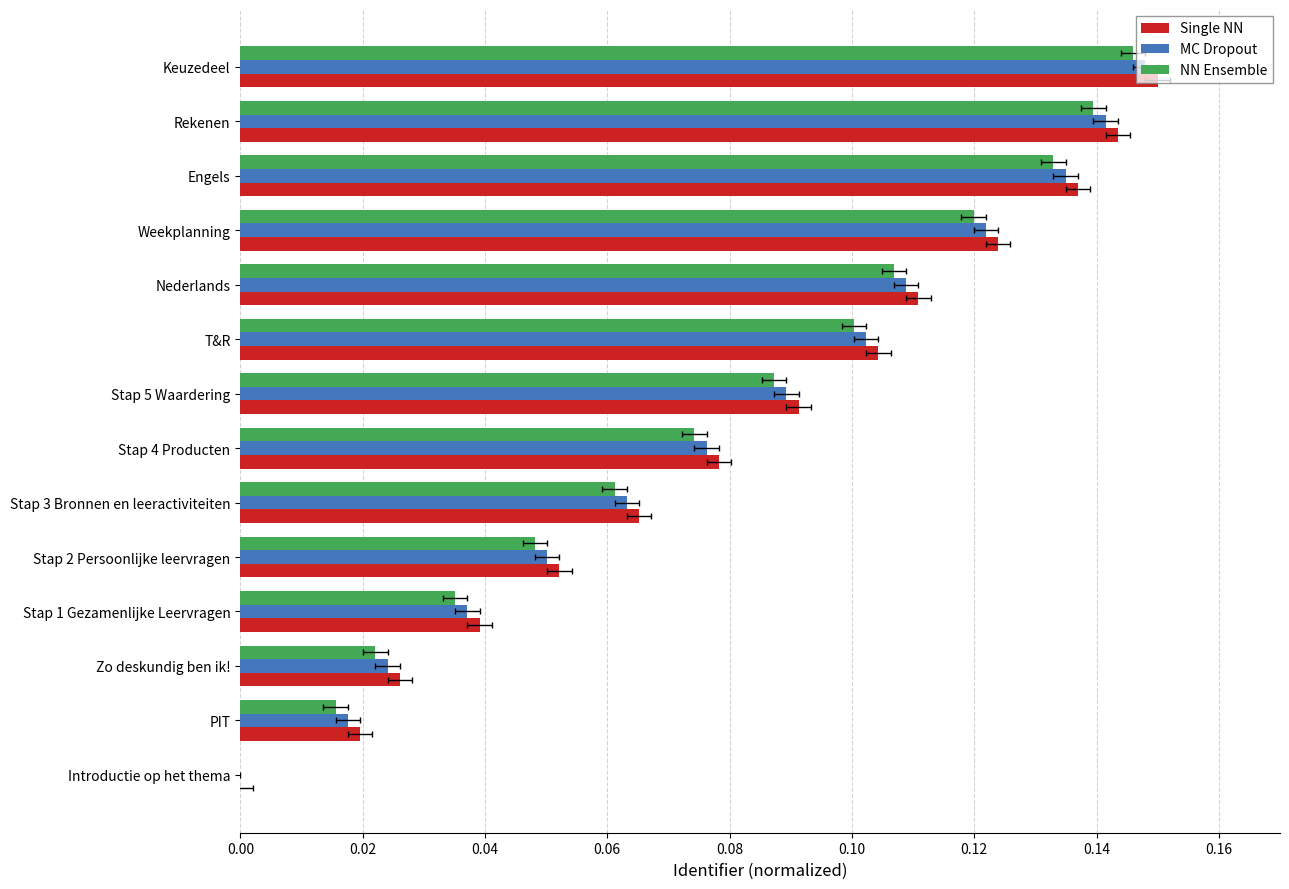

Reading right to left, what are all the values shown in this chart?

Single NN: 0.1	0.1	0.1	0.1	0.1	0.1	0.1	0.1	0.1	0.1	0.0	0.0	0.0	0.0
MC Dropout: 0.1	0.1	0.1	0.1	0.1	0.1	0.1	0.1	0.1	0.1	0.0	0.0	0.0	-0.0
NN Ensemble: 0.1	0.1	0.1	0.1	0.1	0.1	0.1	0.1	0.1	0.0	0.0	0.0	0.0	-0.0